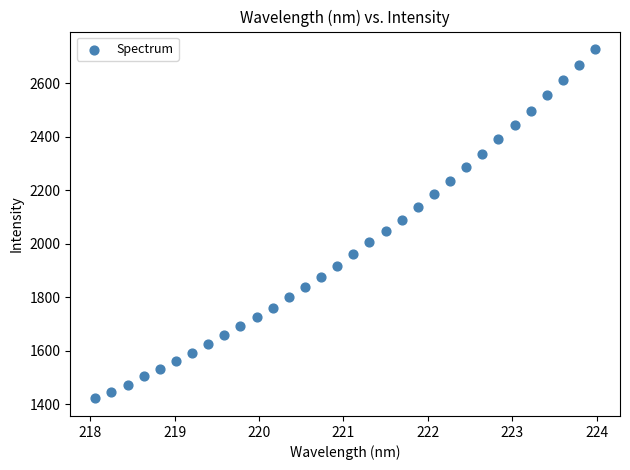

What is the range of Y values (max minus min)?

1304.8